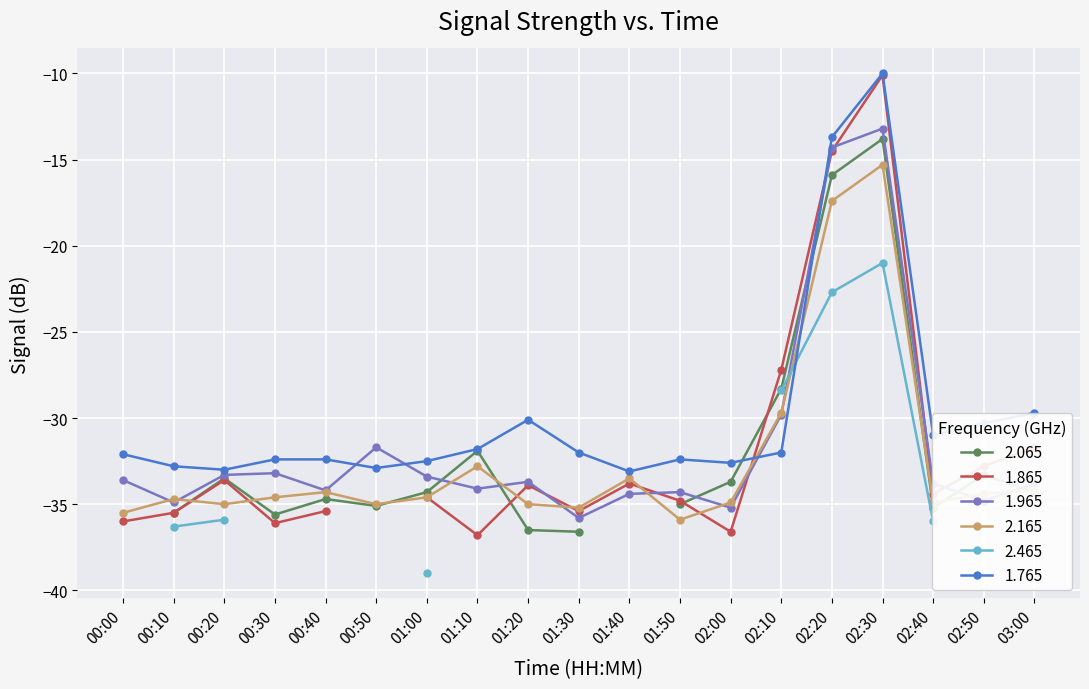

What is the difference between the maximum and second lowest values in the 1.965 series?

22.0